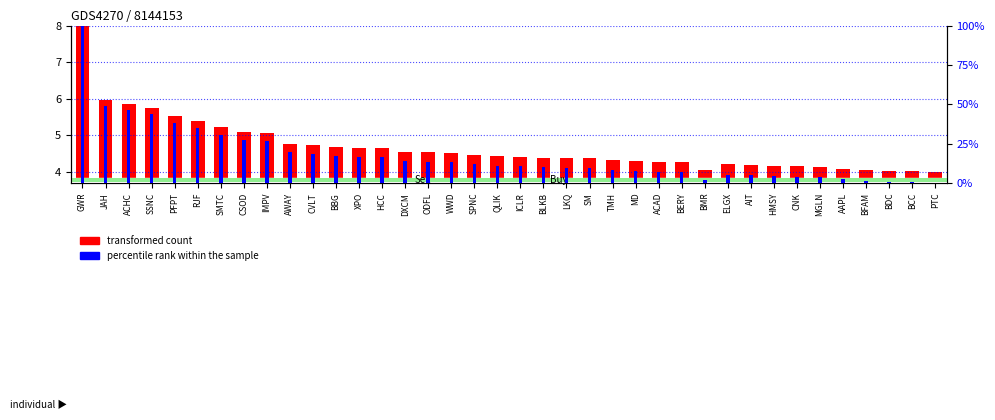

What is the label of the 20th bar from the right?

QLIK